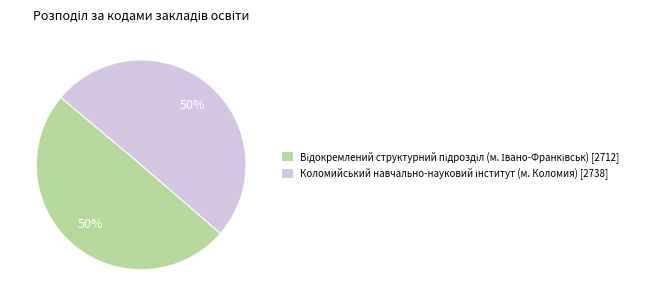

To the nearest percent, what is the average slice percentage?

50%